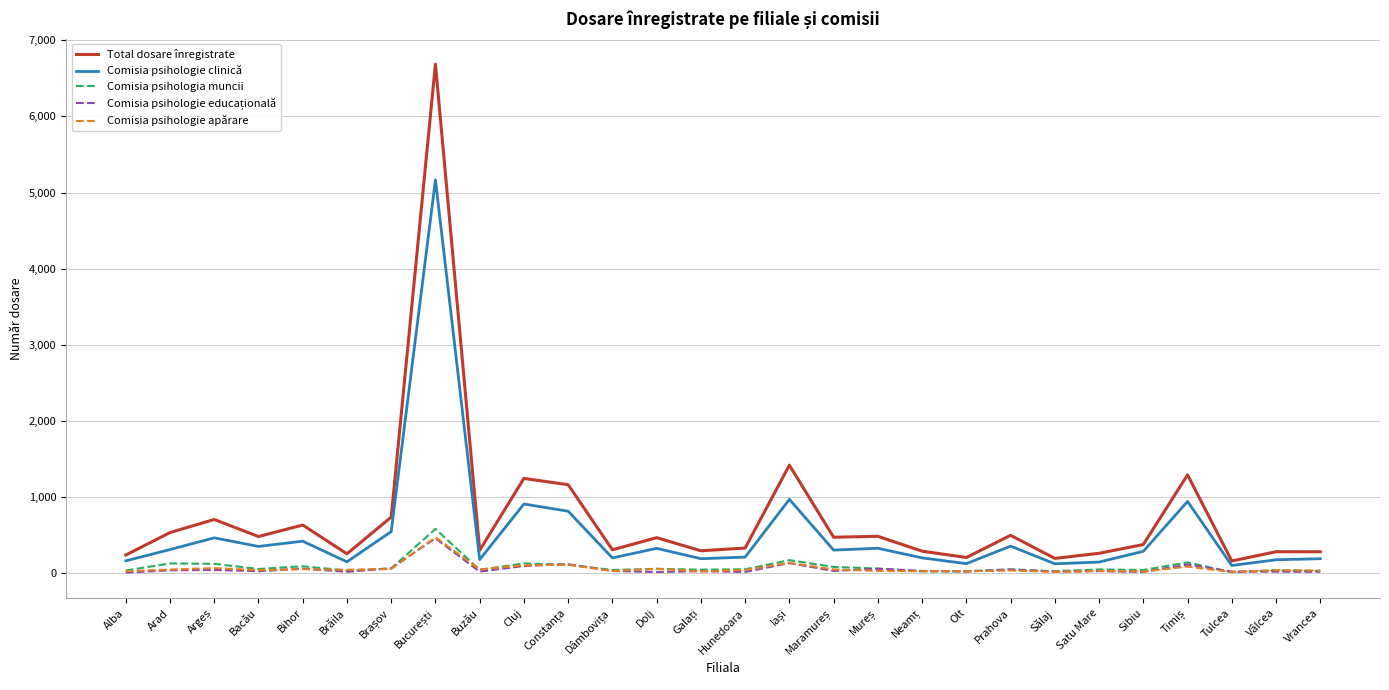

True or false: Comisia psihologia muncii and Total dosare înregistrate cross at least once.

False